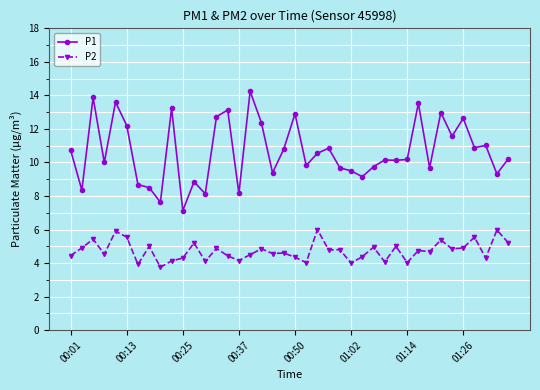

How many series are shown in this chart?

2